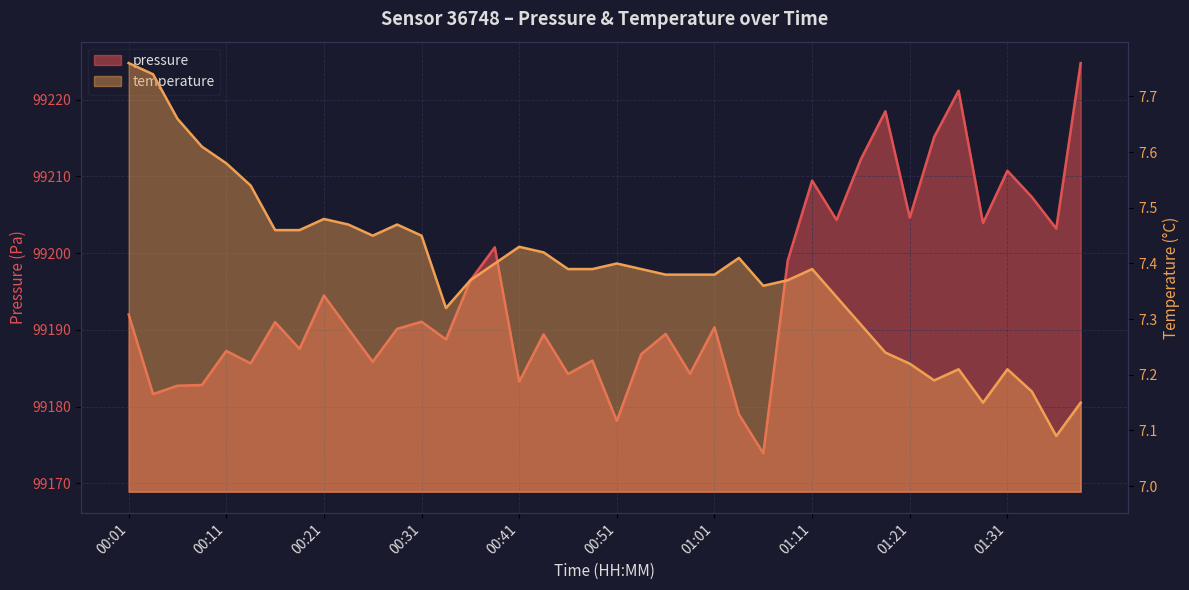

True or false: temperature and pressure cross at least once.

False